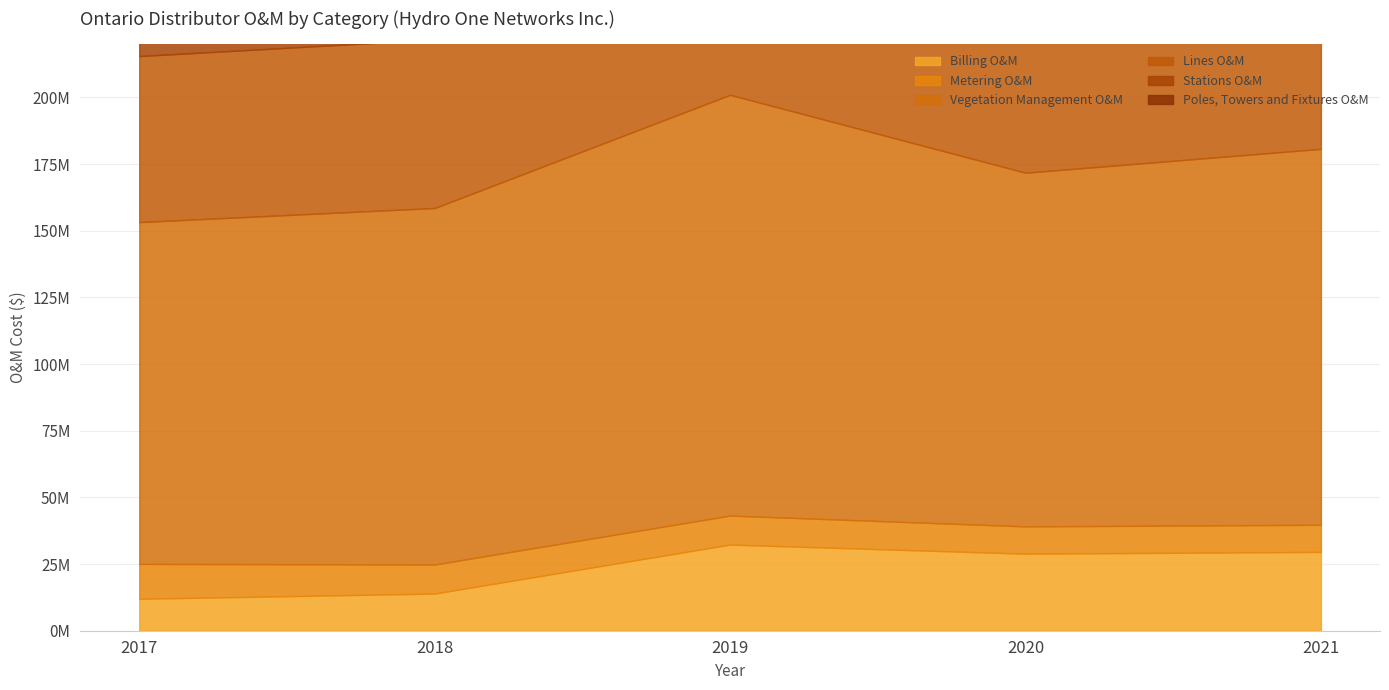

Does the chart have visible grid lines?

Yes